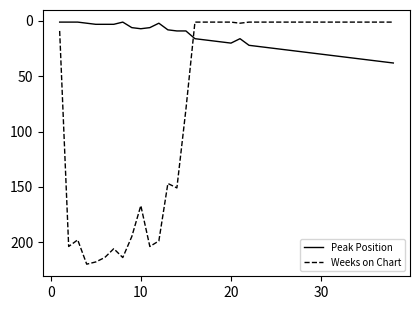

Which series has the widest spread of values?

Weeks on Chart